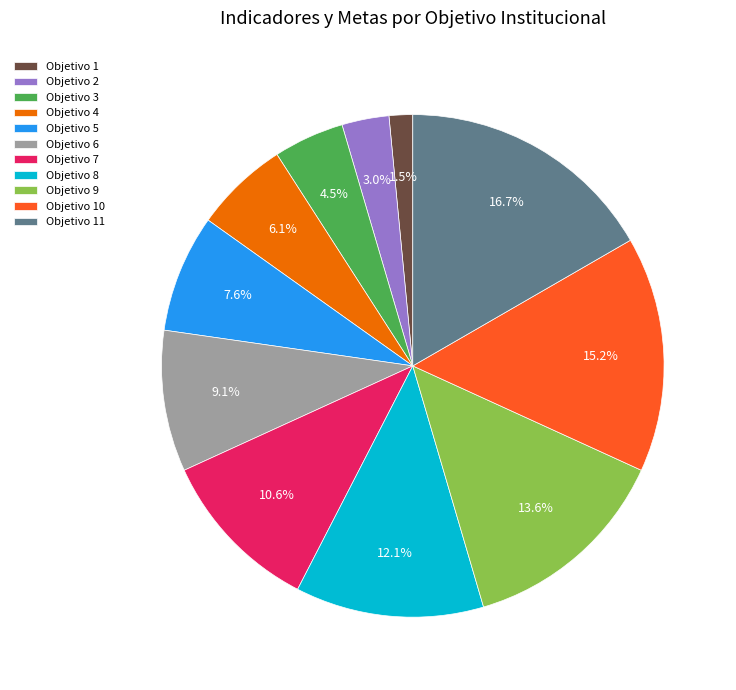

Is Objetivo 10 the majority of the pie?

No